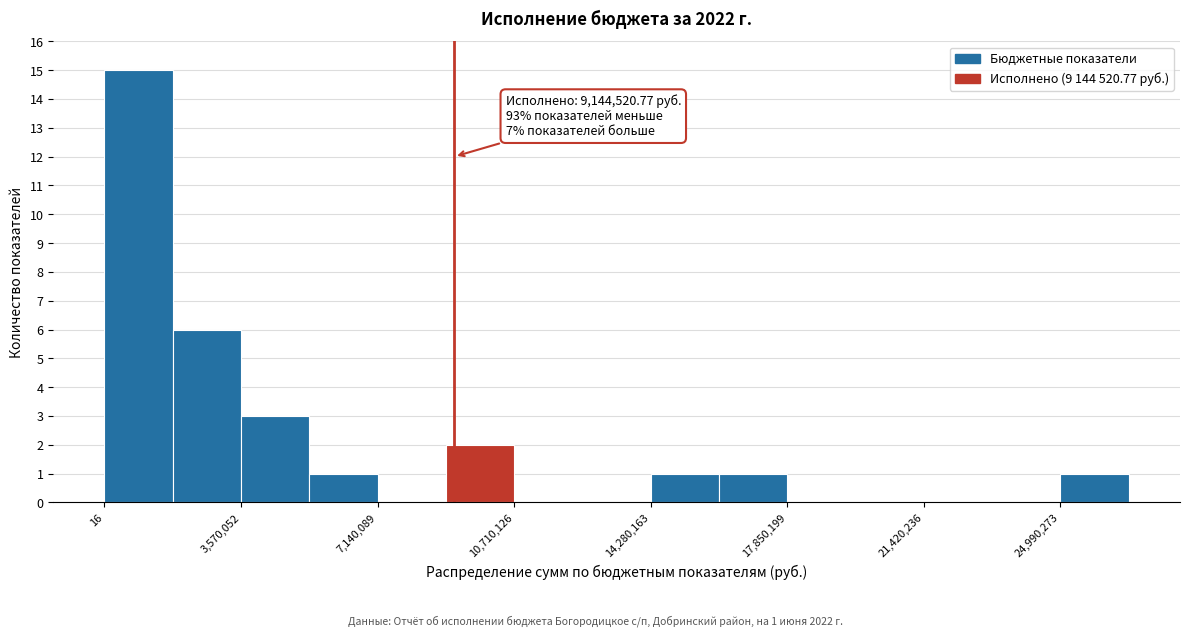

Around what value on the x-axis is the tallest bar? Give the approximate position of its centre, as read against the axis.

1000000